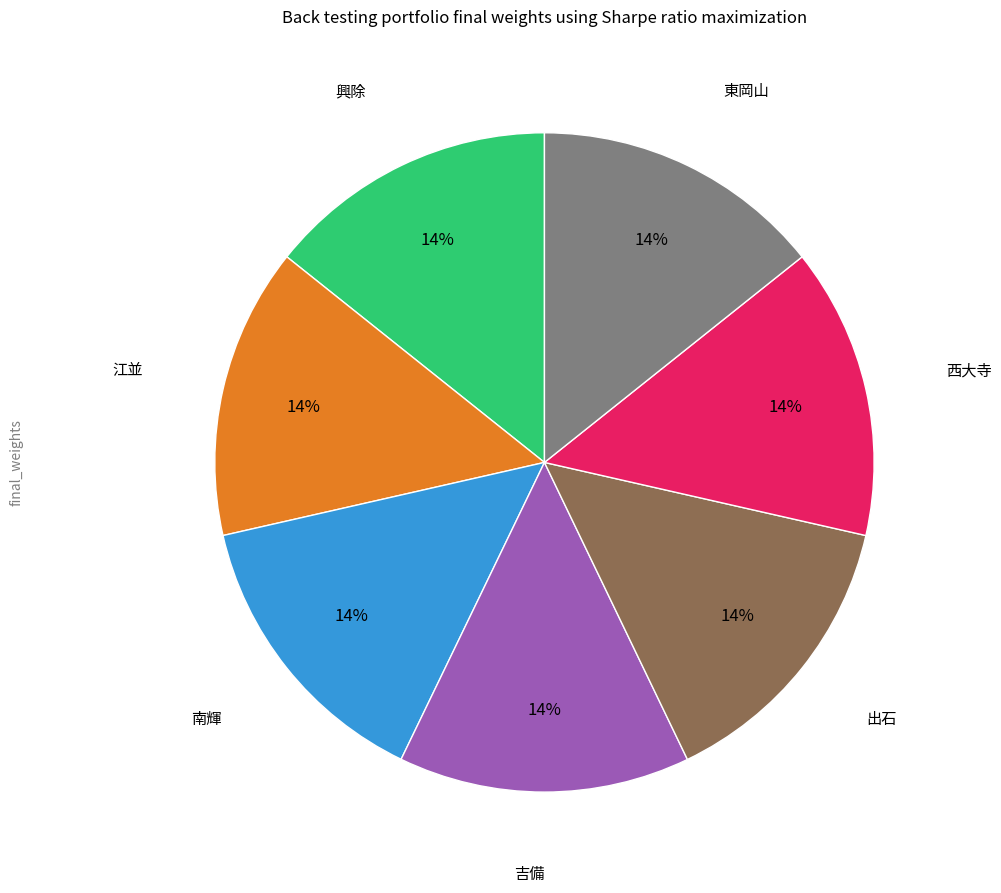

What is the ratio of the value at 出石 to the value at 西大寺?

1.0